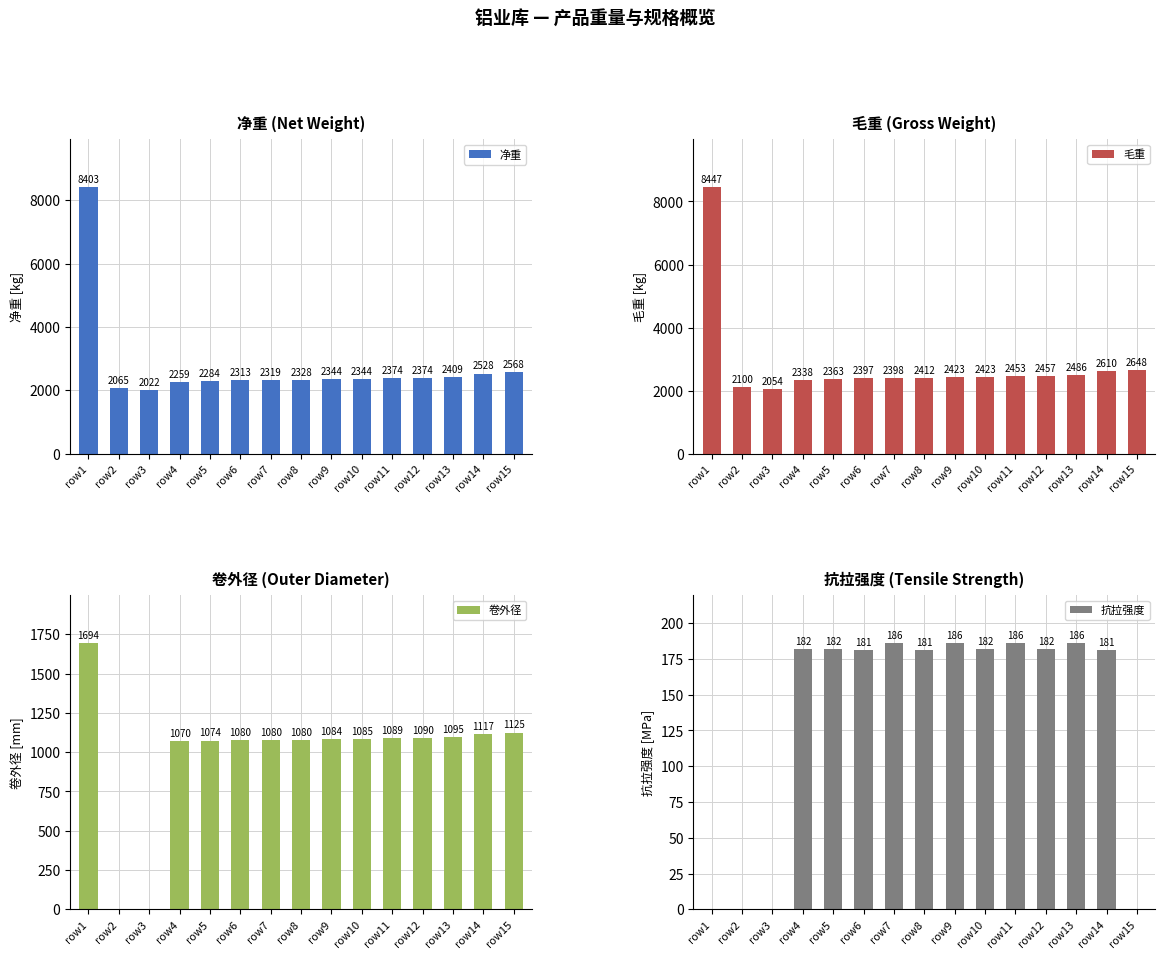

True or false: 净重 has a value of 2284 at row5.

True